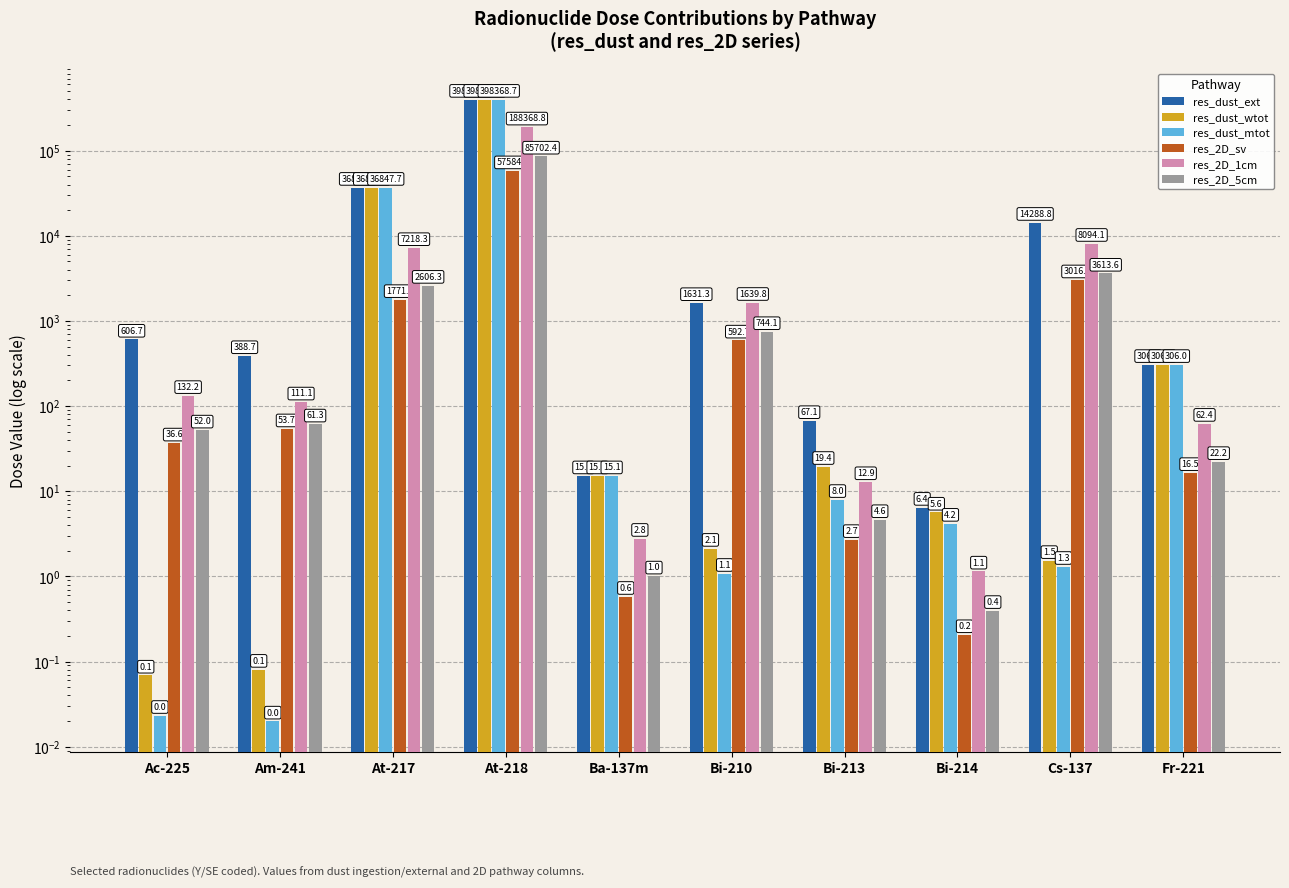

List the series in order of their peak value, lowest first.

res_2D_sv, res_2D_5cm, res_2D_1cm, res_dust_ext, res_dust_wtot, res_dust_mtot